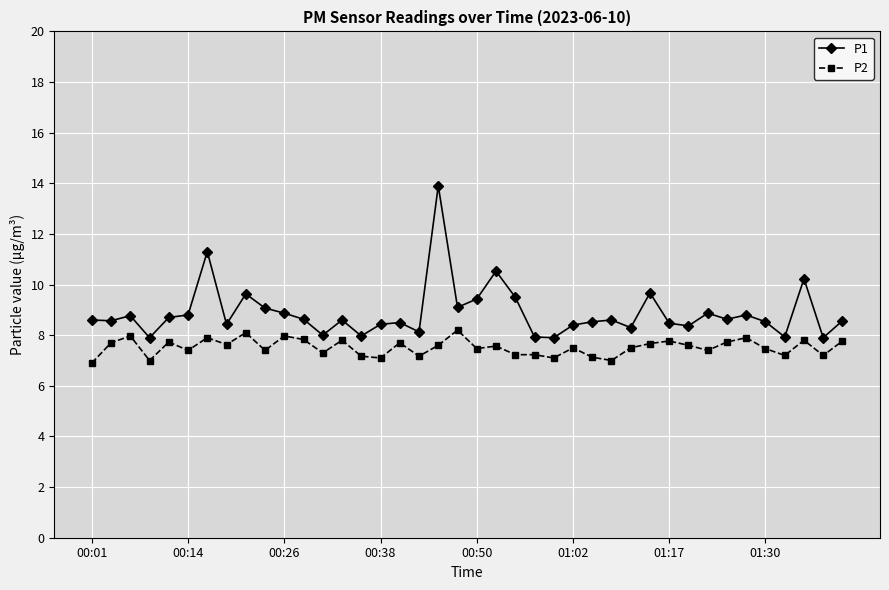

Which series has the largest total across all categories?

P1